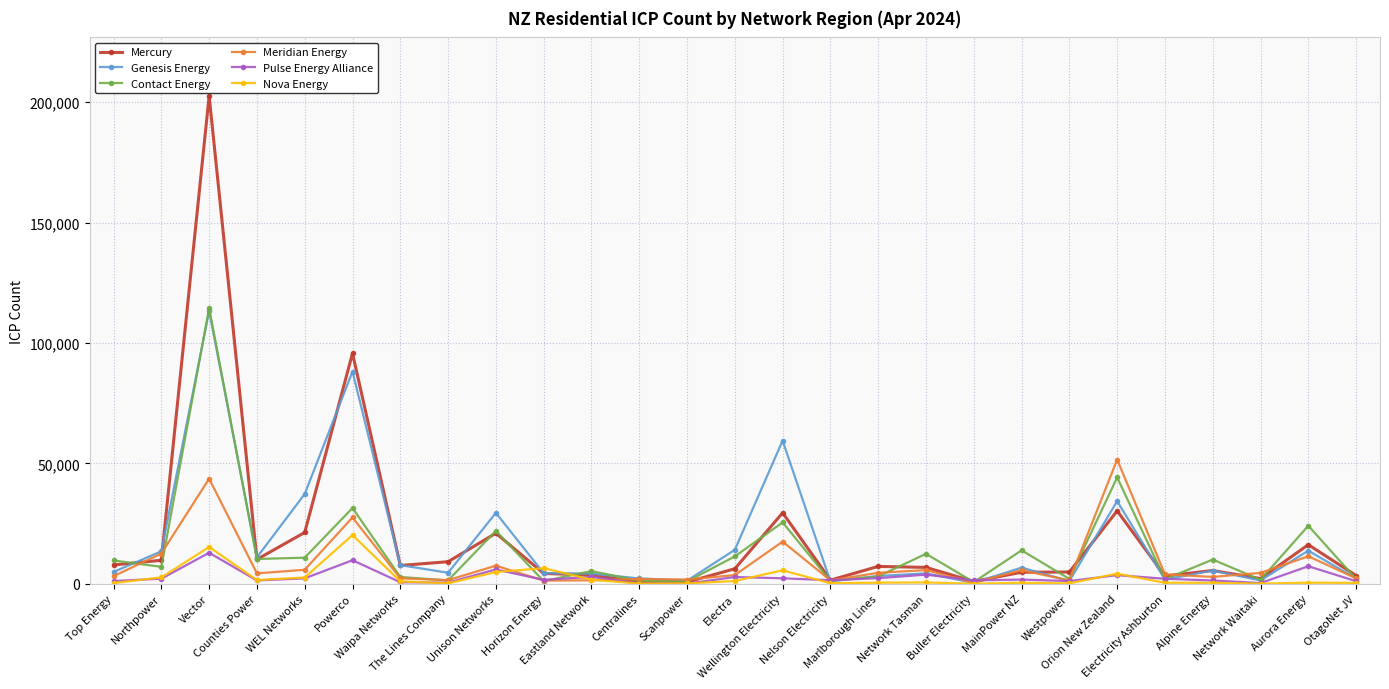

What is the greatest value displayed?

202613